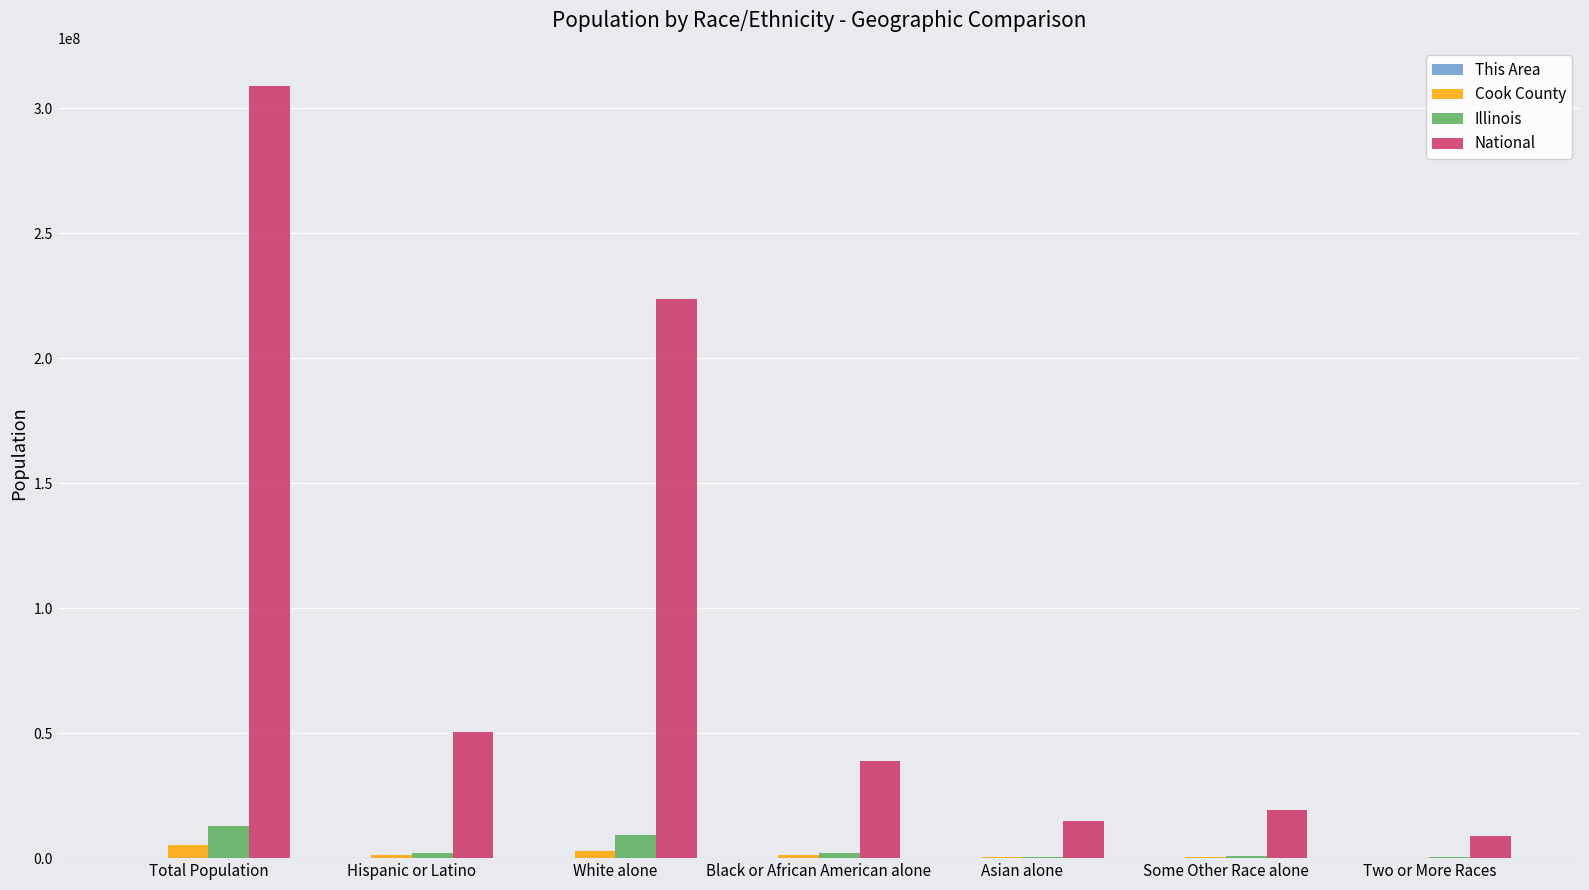

What is the highest value of the Illinois series?

12830632